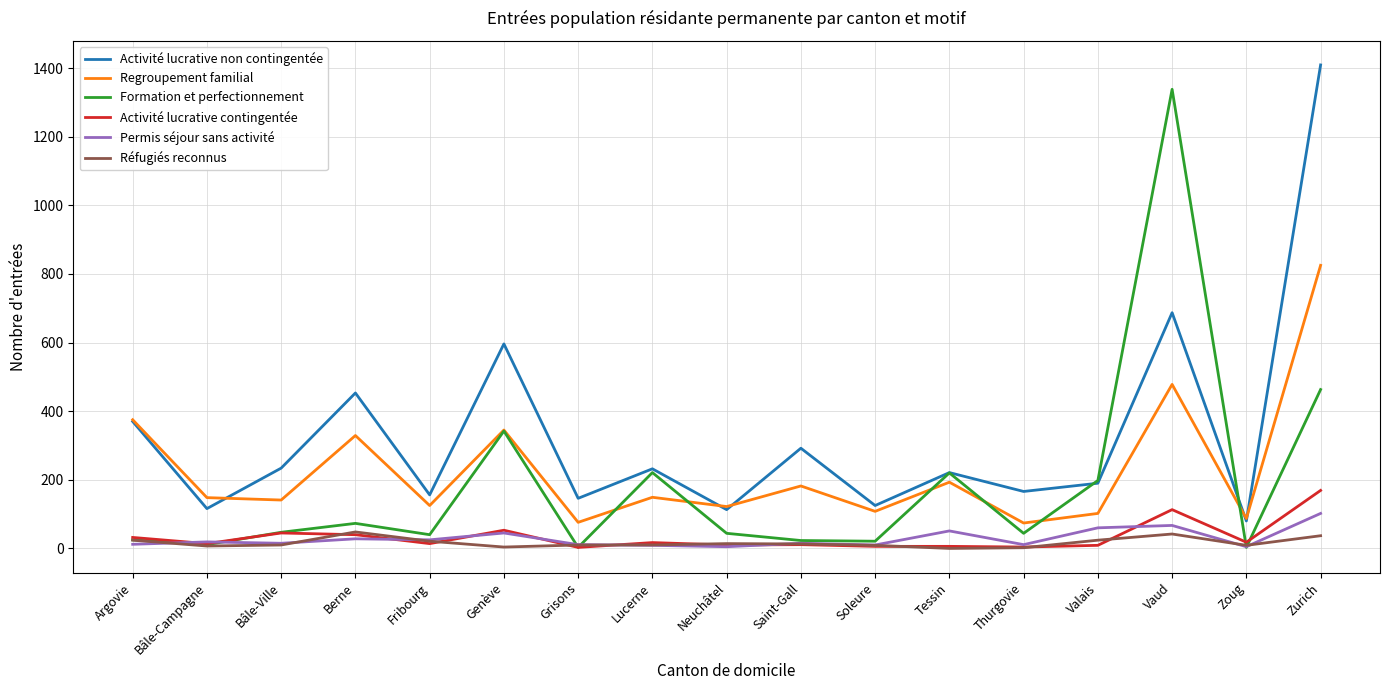

Does the chart display data point markers on the line(s)?

No